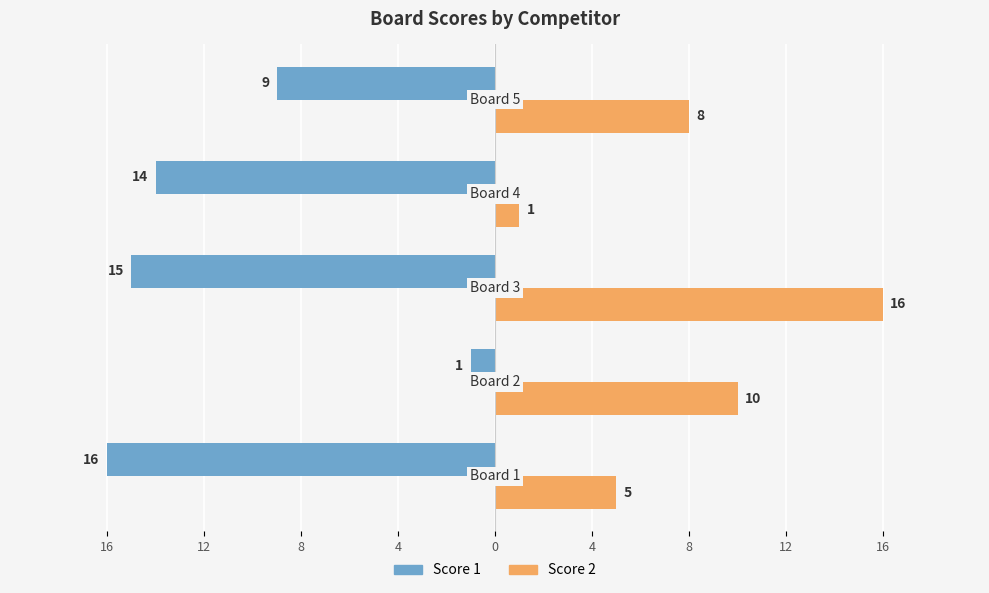

What are all the series names shown in the legend?

Score 1, Score 2